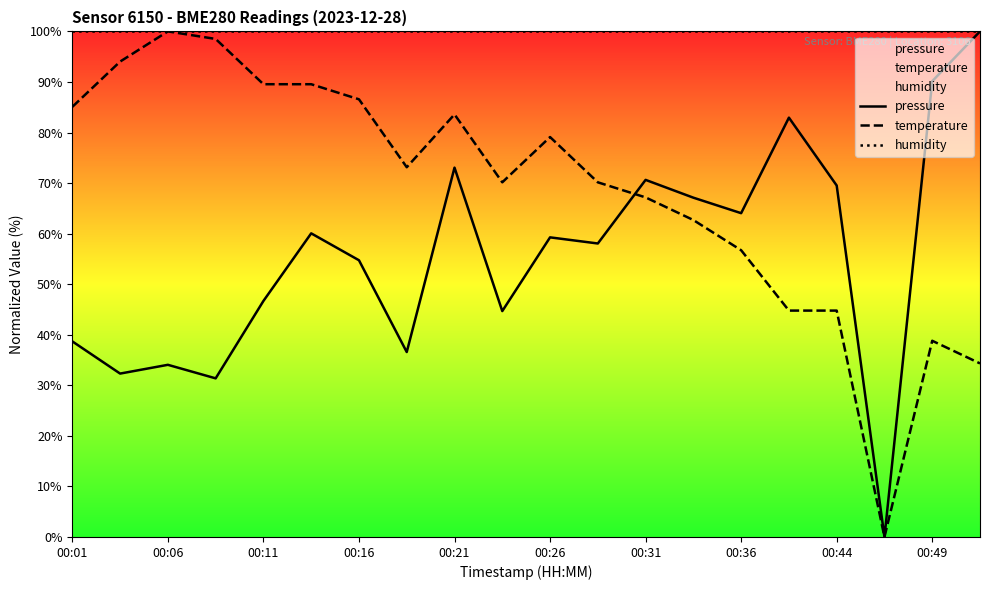

Which series has the largest total across all categories?

humidity